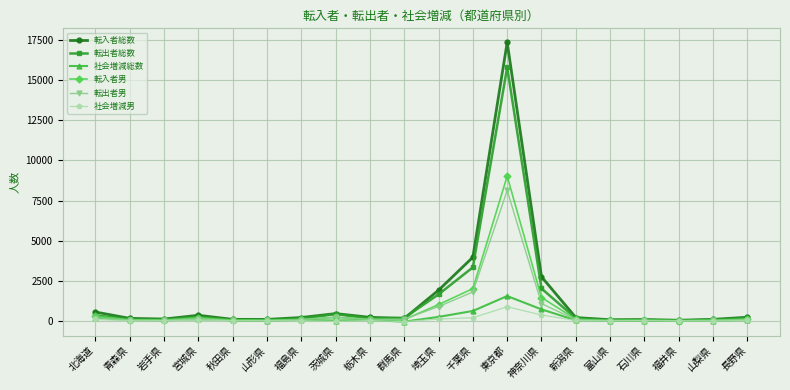

Does the chart display data point markers on the line(s)?

Yes